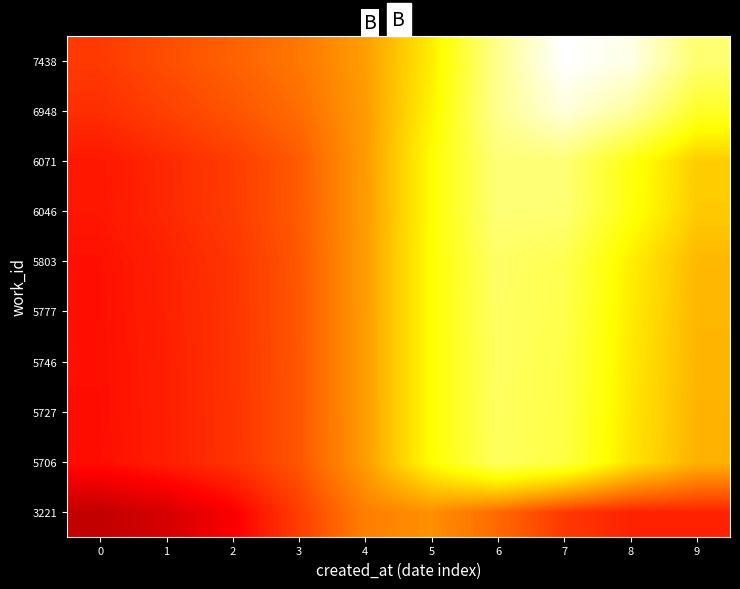

Reading right to left, extract all data points from this chart.

3221: 9=0.4	8=0.4	7=0.5	6=0.6	5=0.8	4=0.7	3=0.5	2=0.3	1=0.3	0=0.2
5706: 9=0.9	8=1.1	7=1.3	6=1.4	5=1.1	4=0.8	3=0.6	2=0.5	1=0.4	0=0.4
5727: 9=0.9	8=1.1	7=1.3	6=1.4	5=1.1	4=0.8	3=0.6	2=0.5	1=0.4	0=0.4
5746: 9=0.9	8=1.1	7=1.3	6=1.4	5=1.1	4=0.8	3=0.6	2=0.5	1=0.4	0=0.4
5777: 9=0.9	8=1.1	7=1.4	6=1.4	5=1.1	4=0.8	3=0.6	2=0.5	1=0.4	0=0.4
5803: 9=0.9	8=1.1	7=1.4	6=1.4	5=1.2	4=0.8	3=0.6	2=0.5	1=0.4	0=0.4
6046: 9=1.0	8=1.2	7=1.5	6=1.5	5=1.1	4=0.8	3=0.6	2=0.5	1=0.5	0=0.4
6071: 9=1.0	8=1.2	7=1.5	6=1.5	5=1.1	4=0.8	3=0.6	2=0.5	1=0.5	0=0.4
6948: 9=1.2	8=1.6	7=1.8	6=1.5	5=1.1	4=0.8	3=0.6	2=0.6	1=0.5	0=0.5
7438: 9=1.4	8=1.8	7=1.9	6=1.5	5=1.1	4=0.8	3=0.7	2=0.6	1=0.6	0=0.5